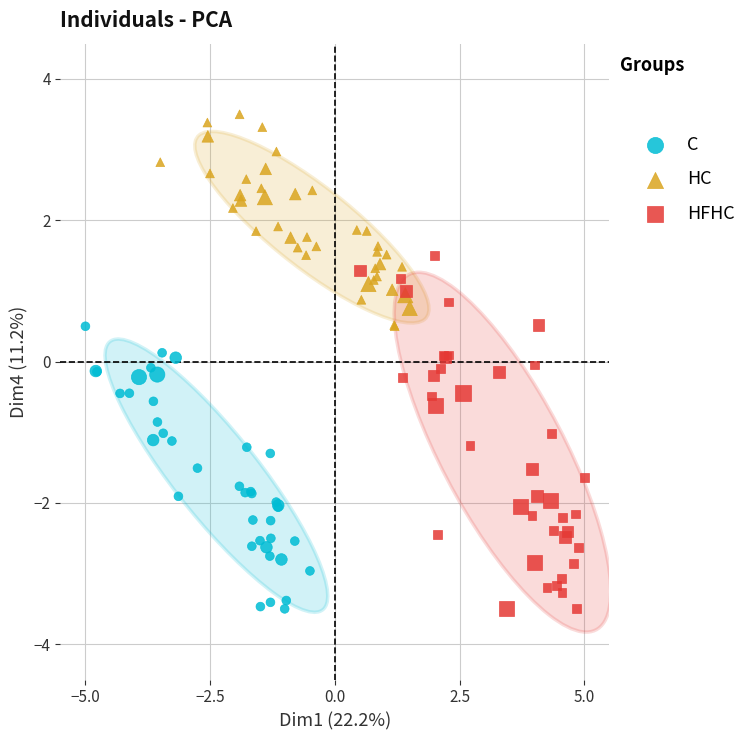

Which series has the largest Y range (max minus min)?

HFHC